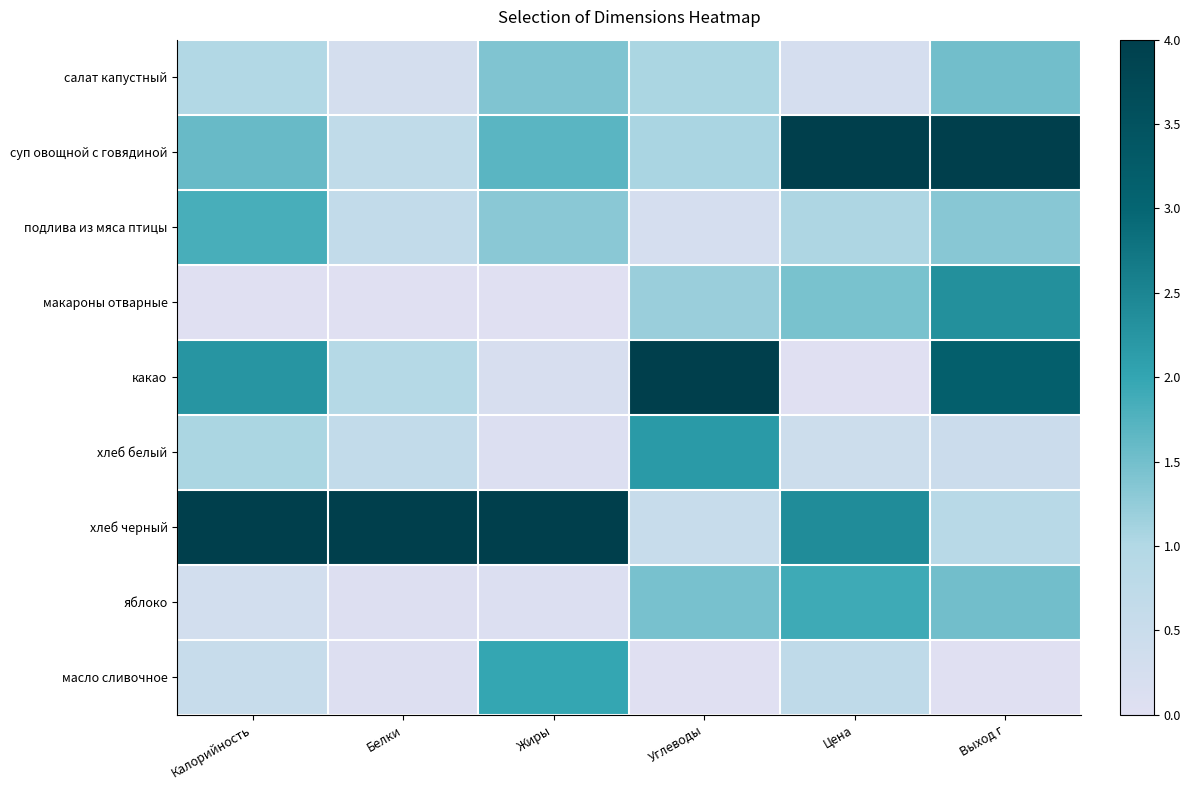

What is the difference between the highest and lowest values at Калорийность?

4.0